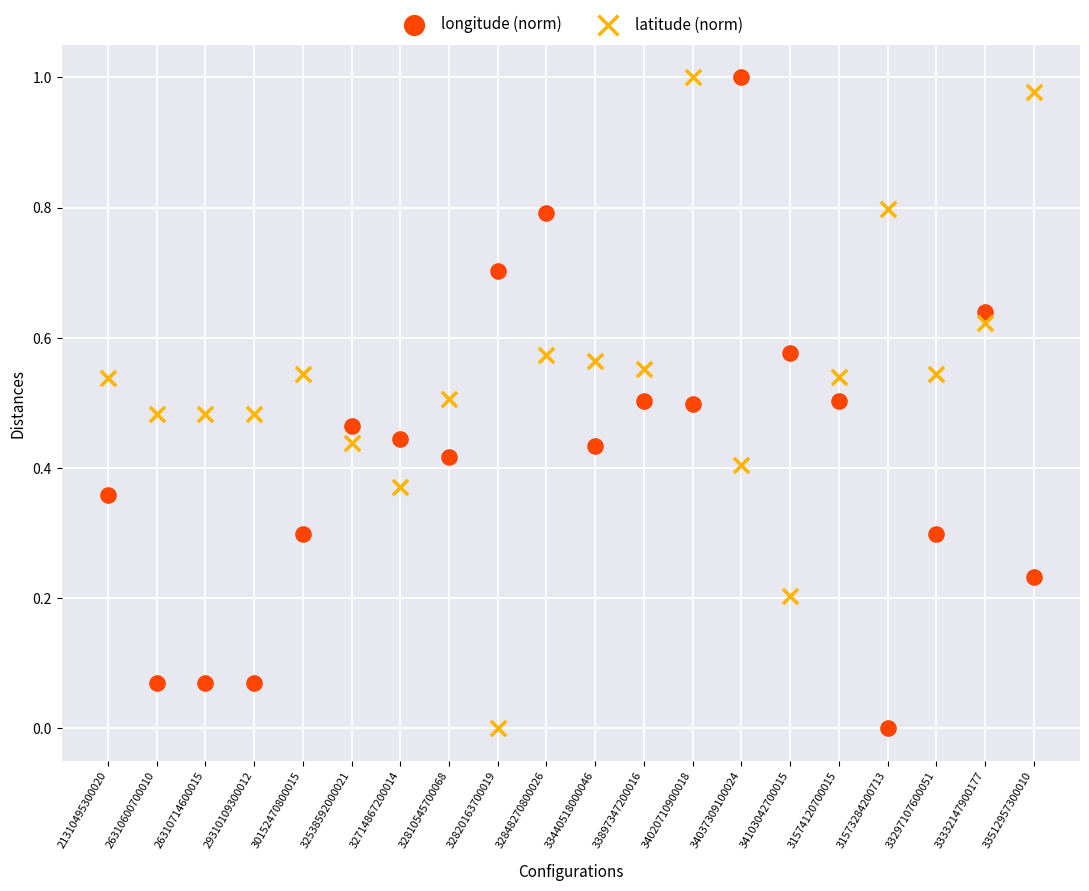

What are all the series names shown in the legend?

longitude (norm), latitude (norm)